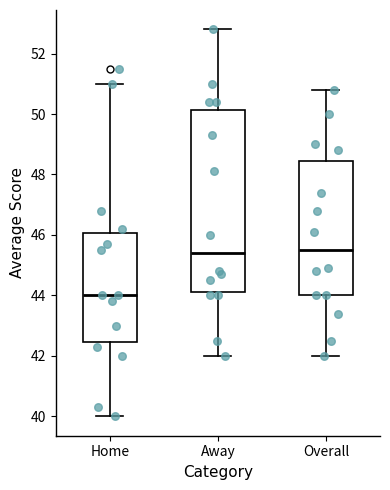

Which box is the tallest, from its lower edge to its upper edge?

Away